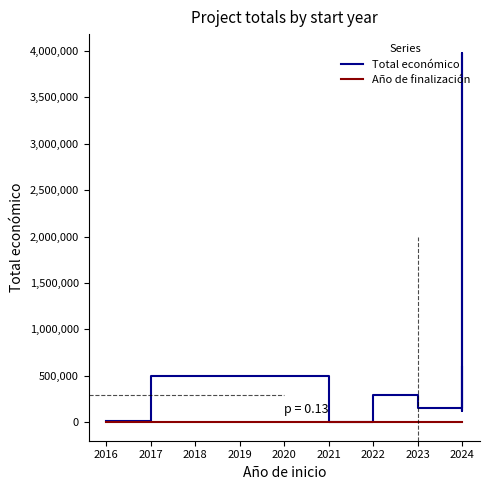

Which series has the largest total across all categories?

Total económico